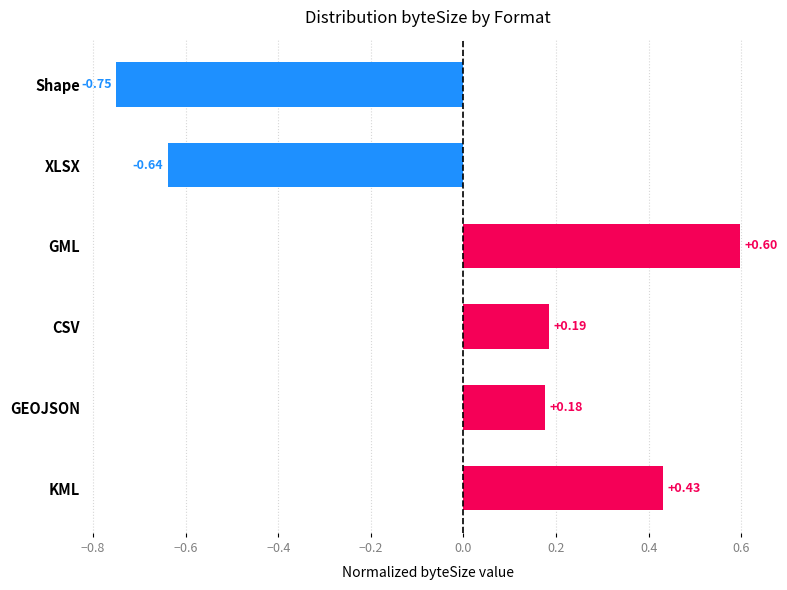

List the labels in order of value, largest first.

GML, KML, CSV, GEOJSON, XLSX, Shape